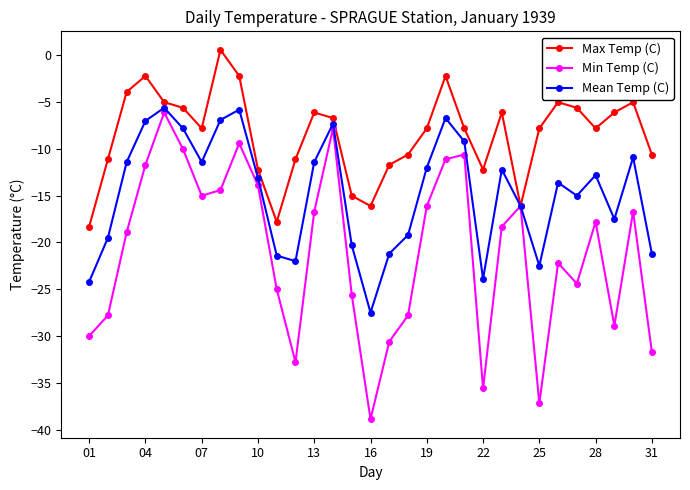

Rank the series by their average value, from highest to lowest.

Max Temp (C), Mean Temp (C), Min Temp (C)